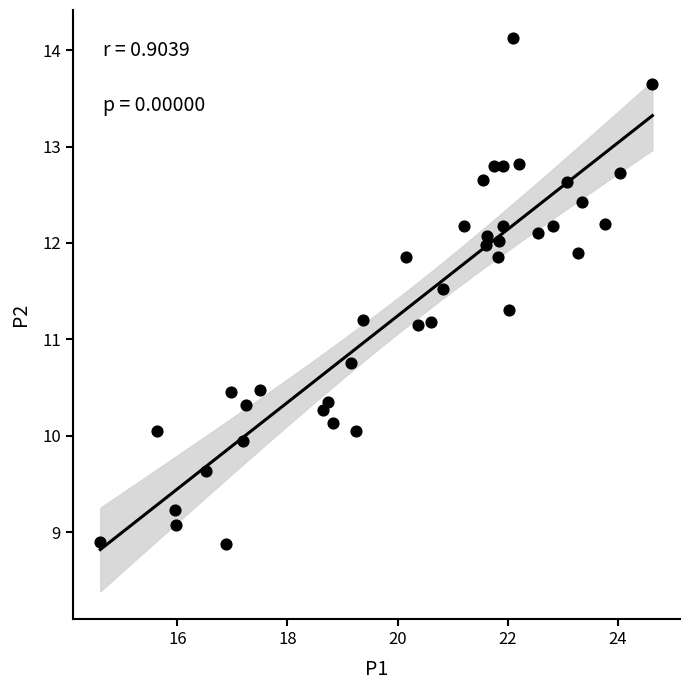

What is the range of X values (max minus min)?

10.0